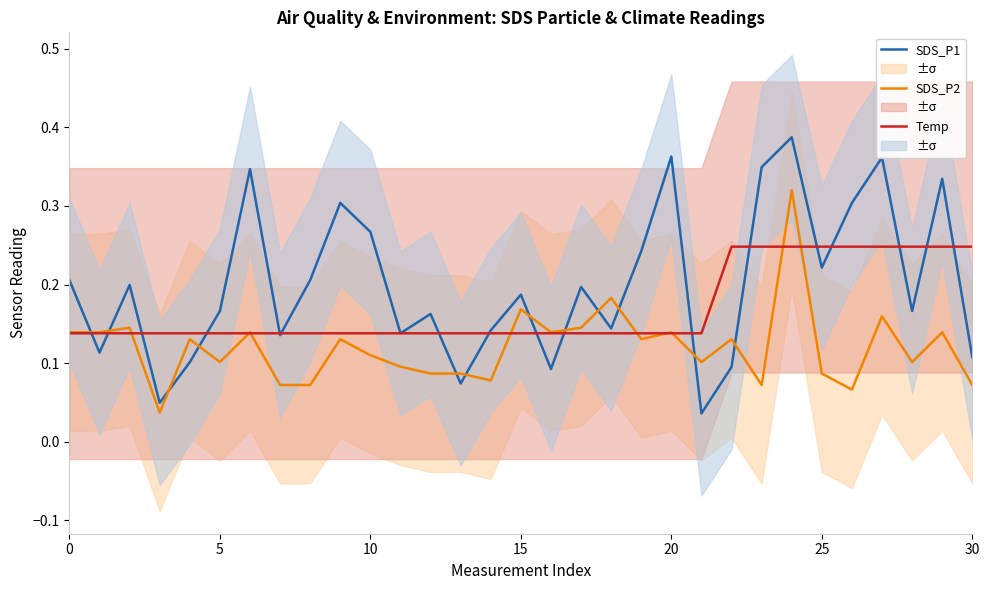

How many lines are shown in the chart?

3